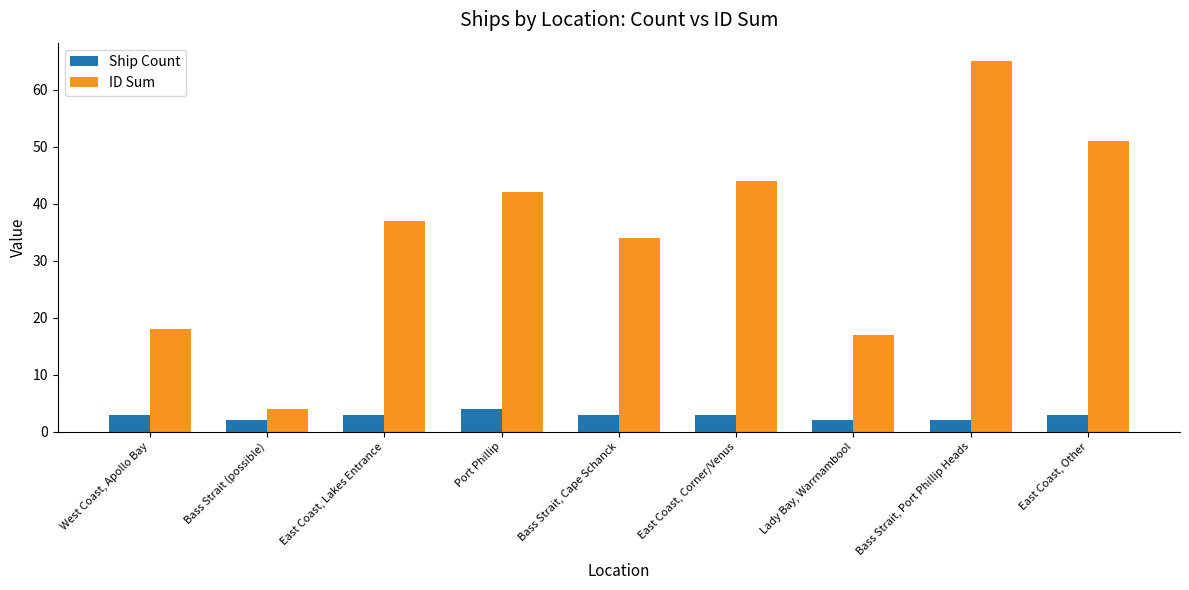

What position from the left is Port Phillip?

4